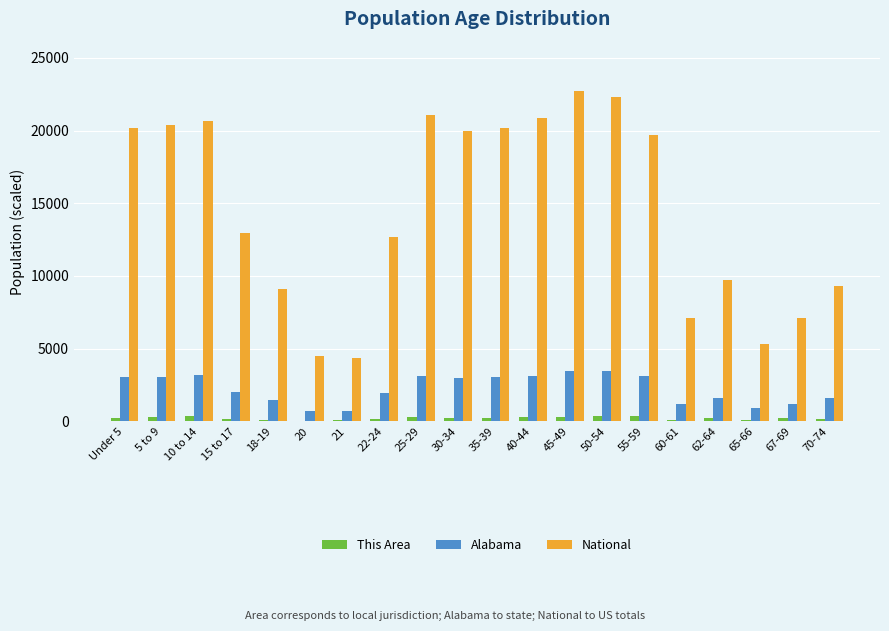

Which series changed the most between 22-24 and 40-44?

National